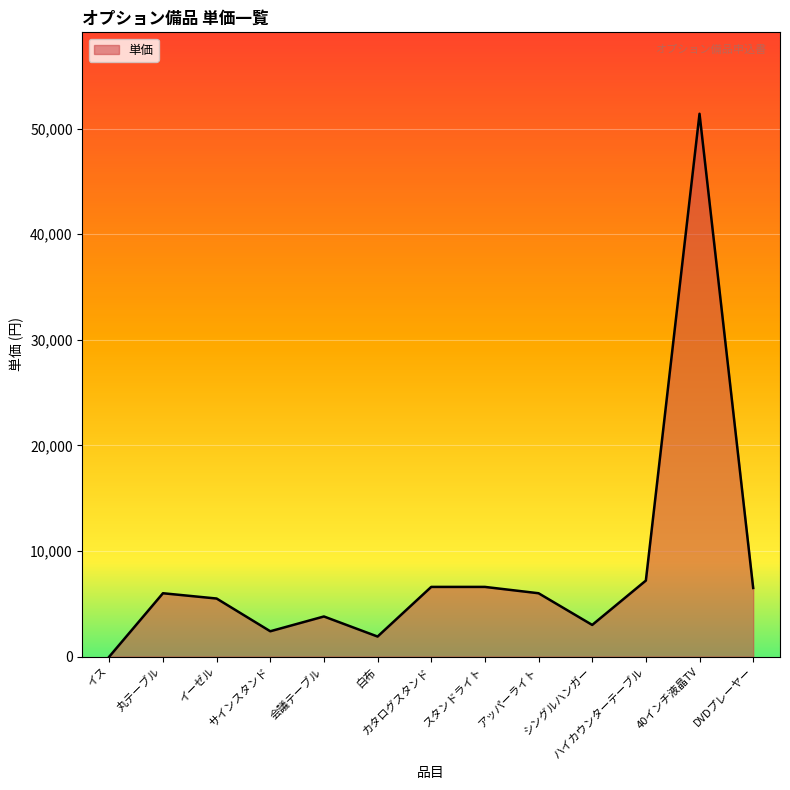

What is the average value?

8223